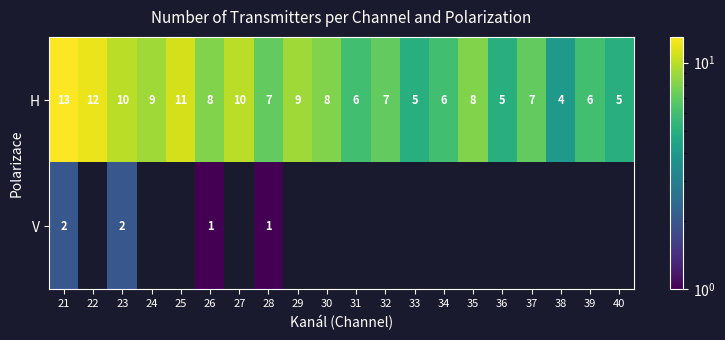

At which label does H reach its minimum?

38